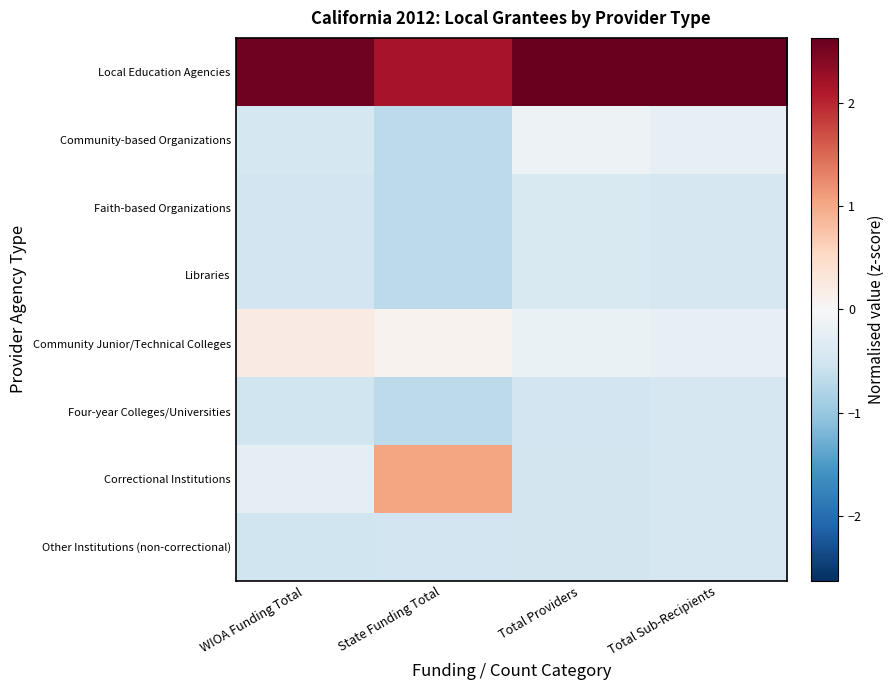

Which series has the widest spread of values?

Correctional Institutions